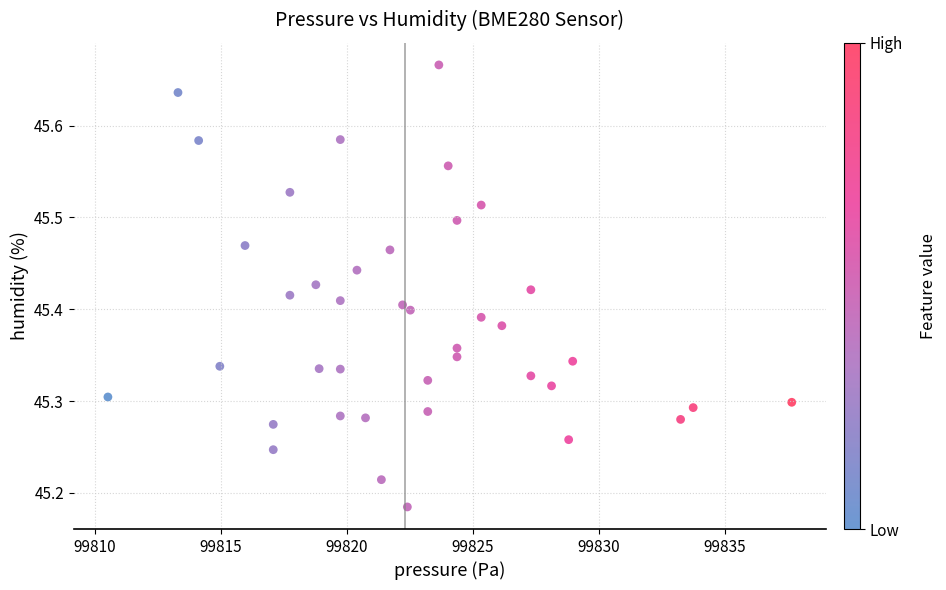

What is the range of Y values (max minus min)?

0.5